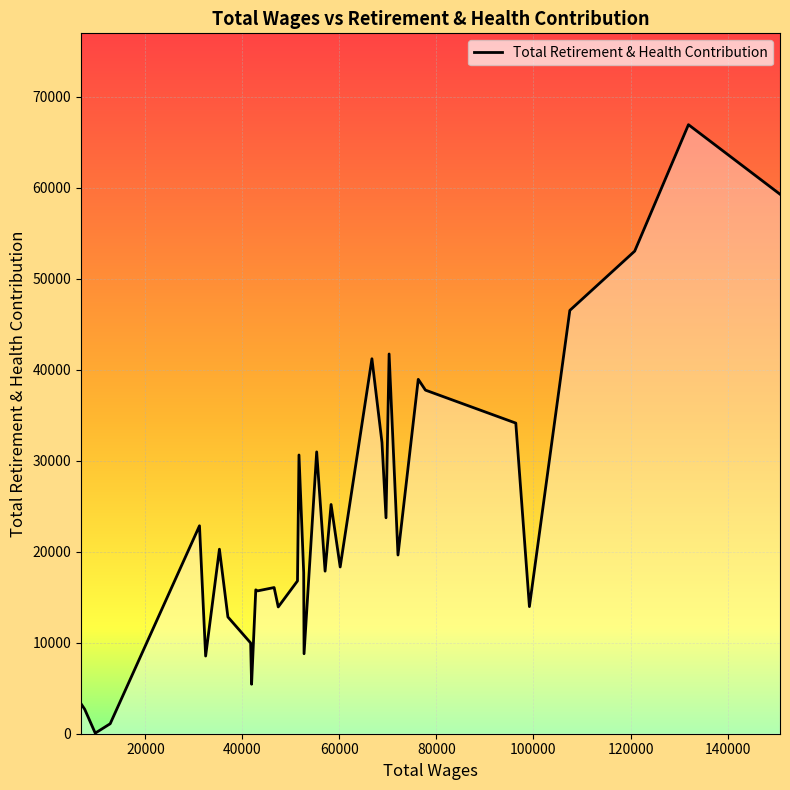

What is the greatest value displayed?

66935